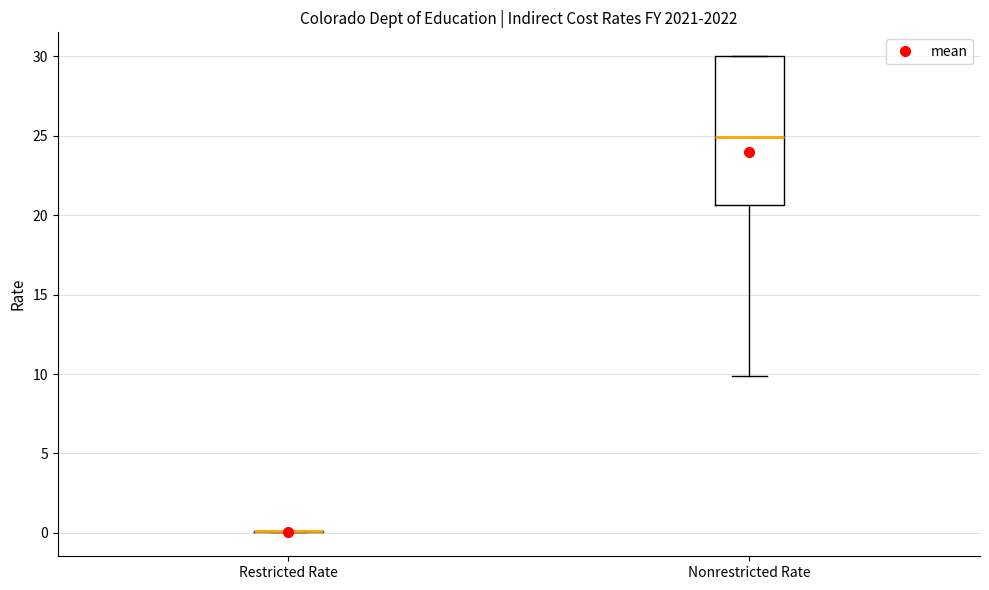

Reading left to right, transcribe this box plot: for each box, give where its median line is, the range the box spans, and where its two whiskers end, as read against the y-axis. The values are not printed on the chart, so give them approximately, as read against the axis.

Restricted Rate: box collapsed to a line at 0.0, whiskers 0.0 to 0.0
Nonrestricted Rate: median 25.0, box 20.5 to 30.0, whiskers 10.0 to 30.0